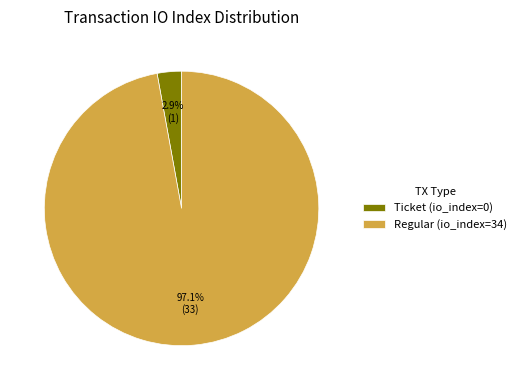

Rank the categories by value from lowest to highest.

Ticket (io_index=0), Regular (io_index=34)